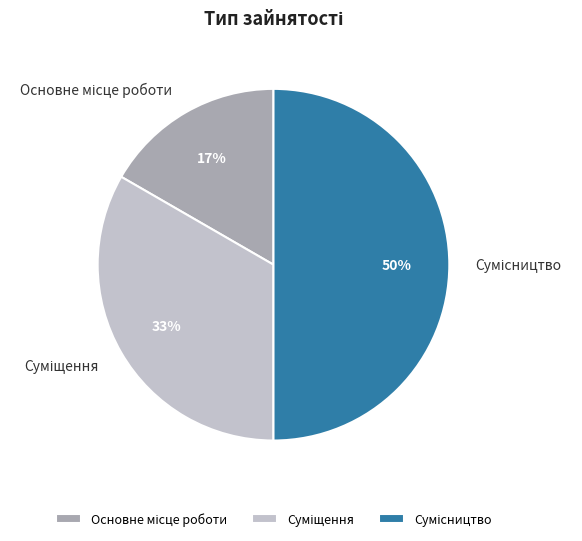

To the nearest percent, what is the difference between the largest and smallest slice percentages?

33%